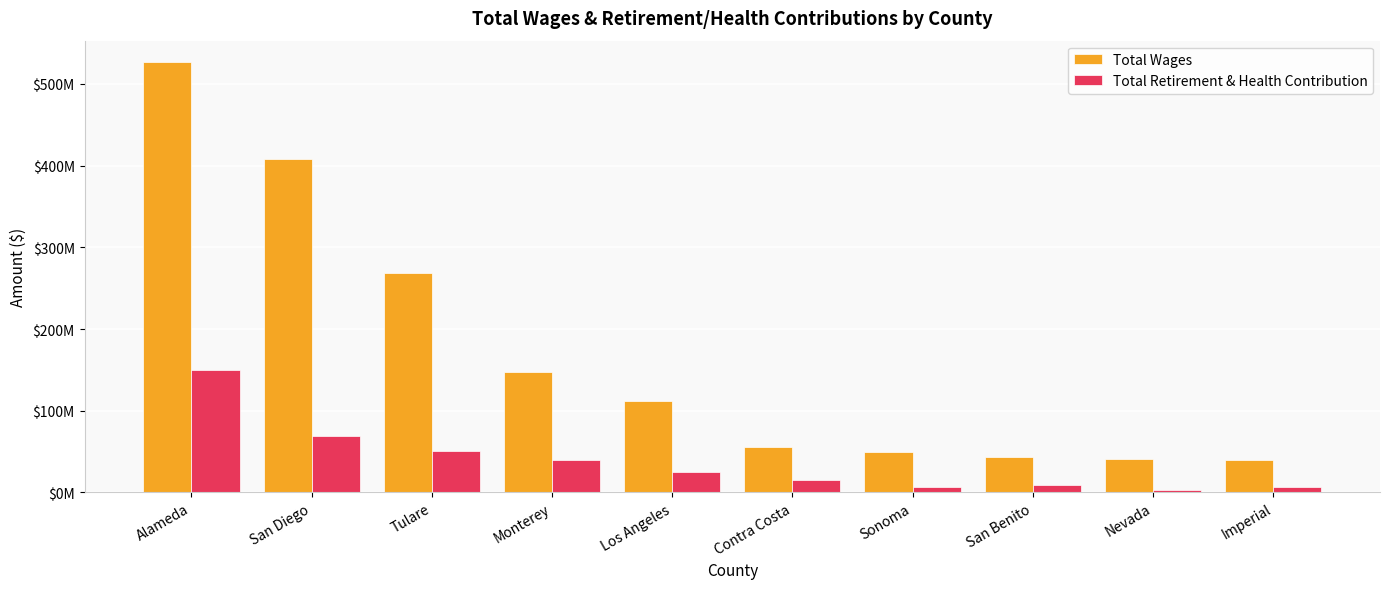

What is the sum of all Total Wages values?

1690137462.0